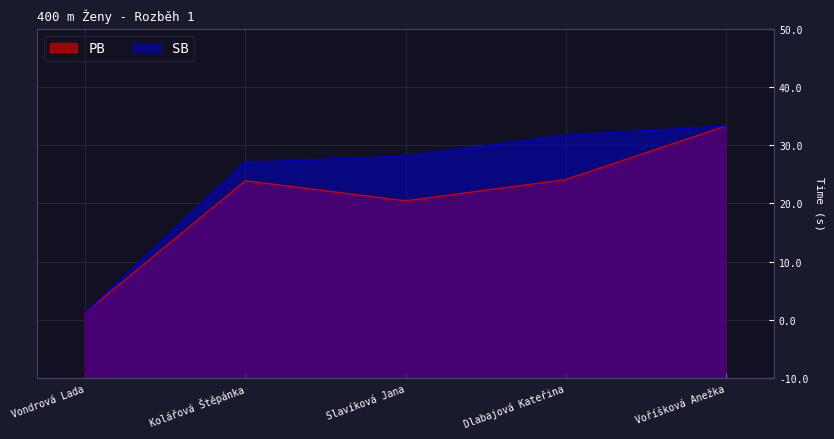

Is it true that PB equals 92.3 at Dlabajová Kateřina?

False